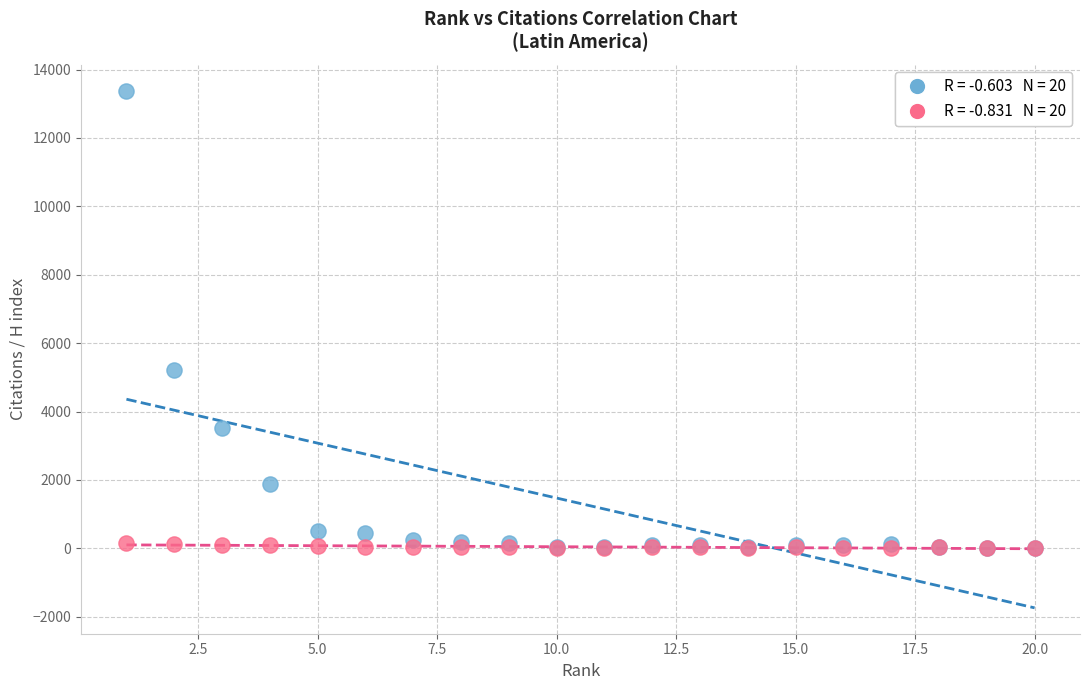

Across all series, what Y value is closest to 6694?

5204